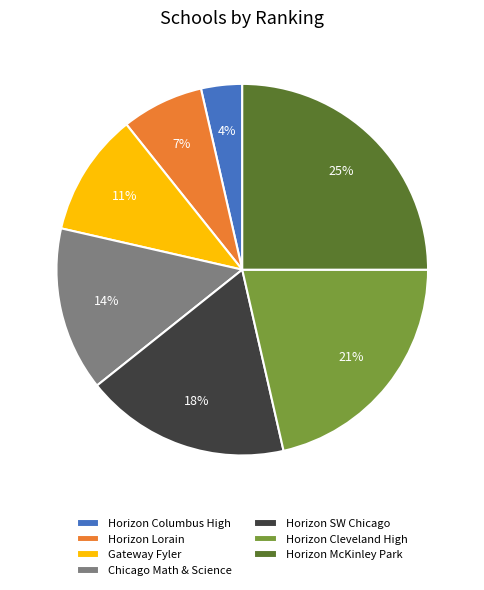

How many slices are in this pie chart?

7